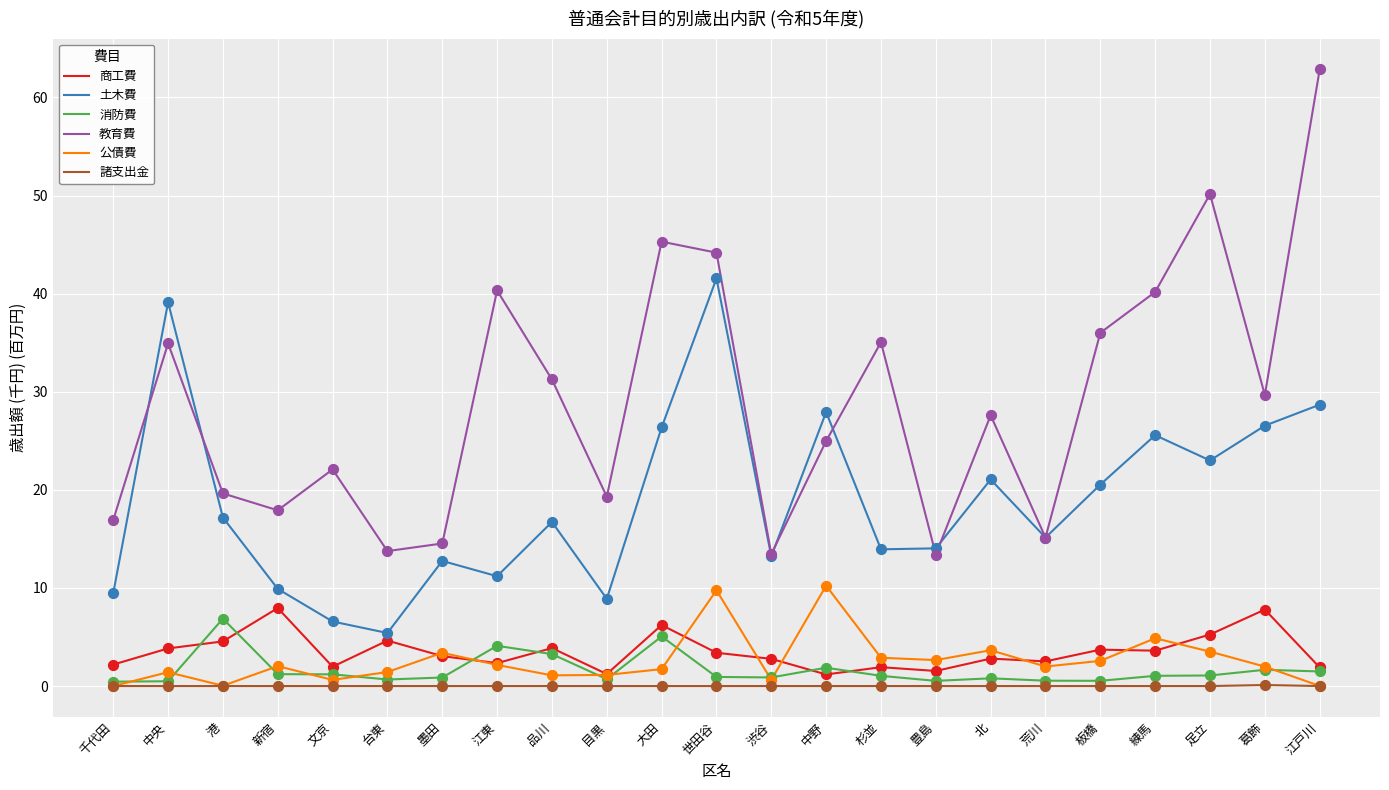

Which series has the largest range (max minus min)?

教育費